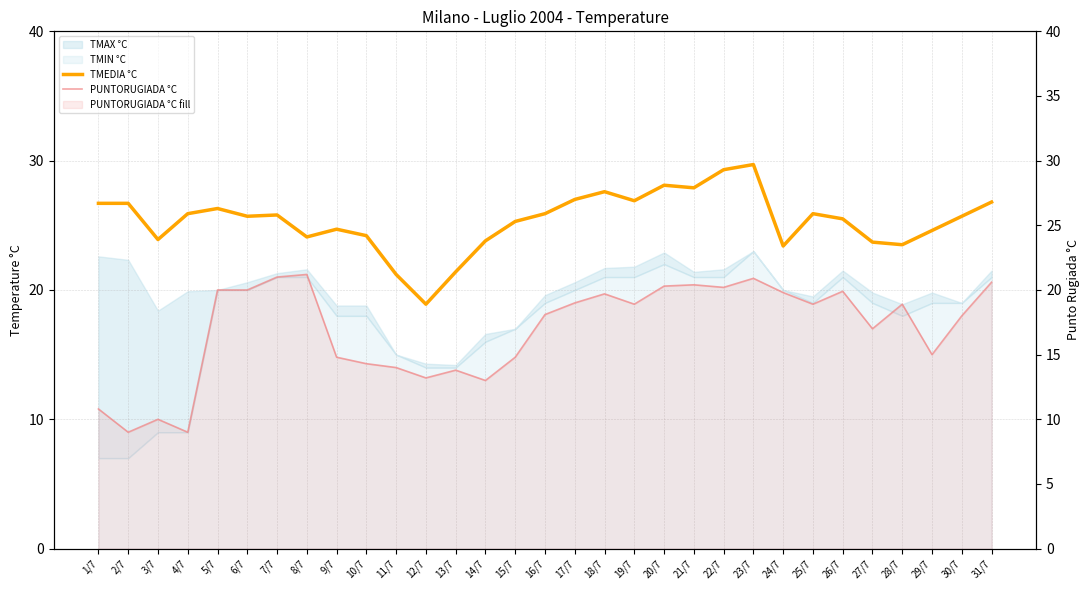

True or false: PUNTORUGIADA °C has a value of 20.9 at 23/7.

True